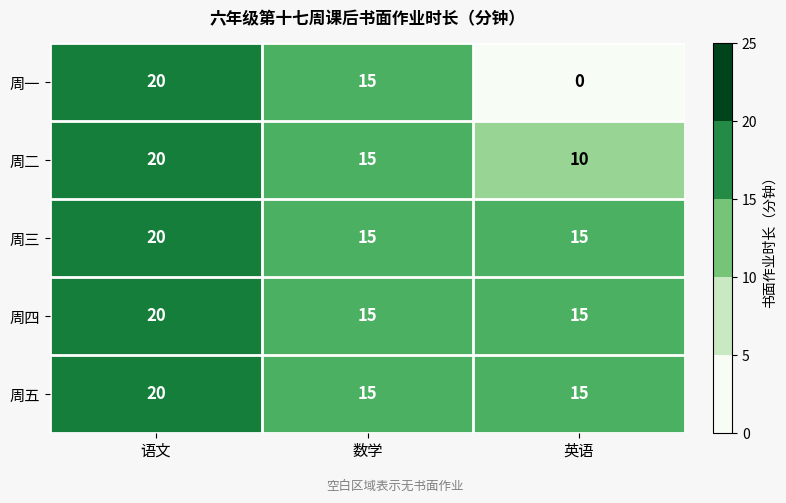

What is the difference between the maximum and minimum values in the 周二 series?

10